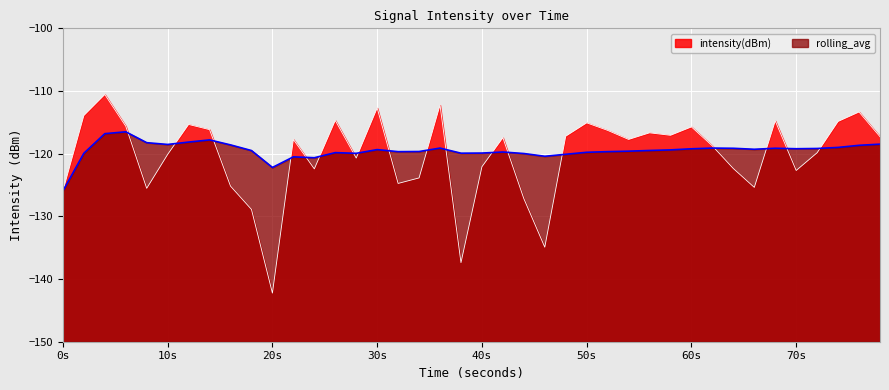

List the series in order of their peak value, highest first.

intensity(dBm), rolling_avg